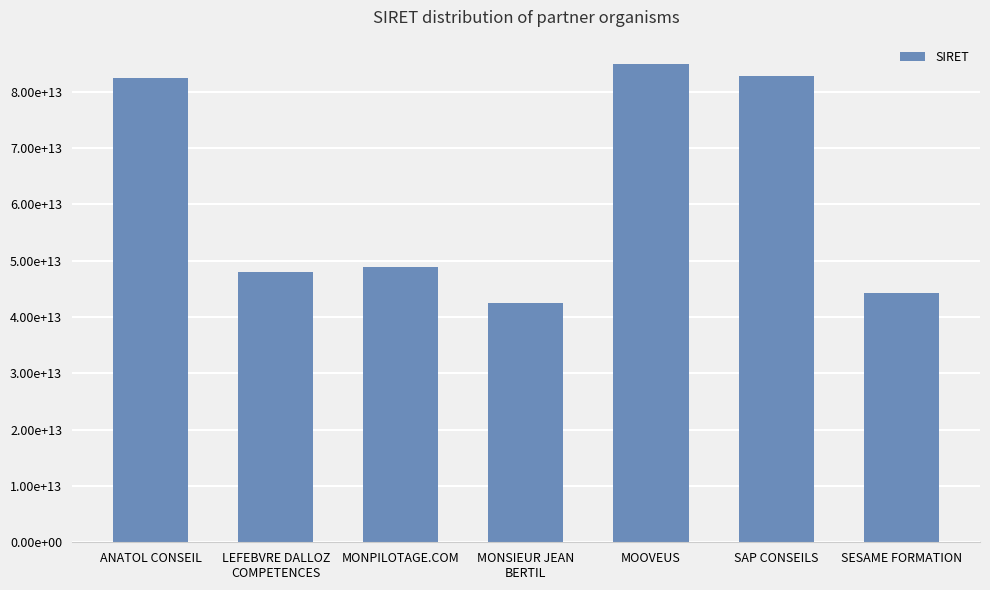

What is the label of the 6th bar from the left?

SAP CONSEILS